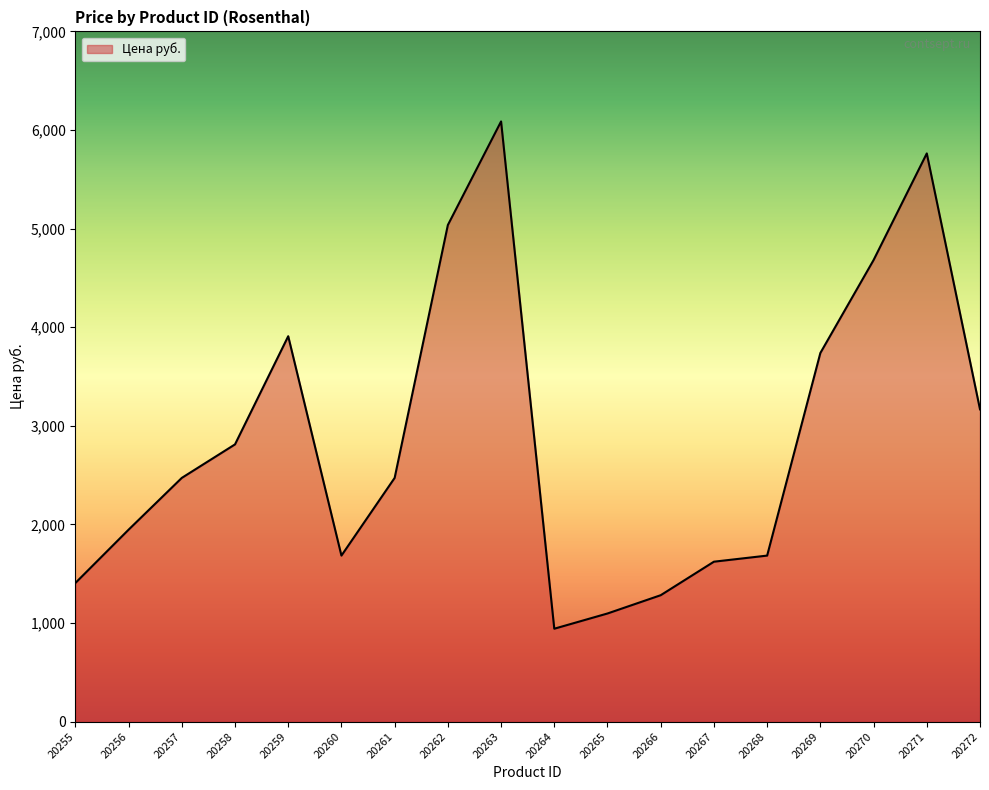

Where is the data nearest to the value 3514?

20269